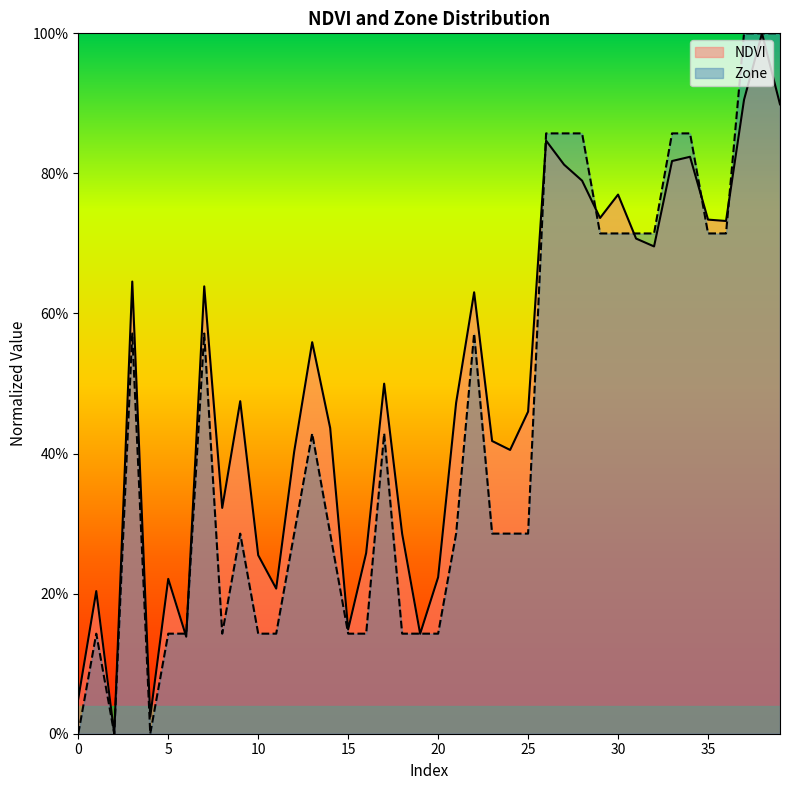

Does the chart have visible grid lines?

No